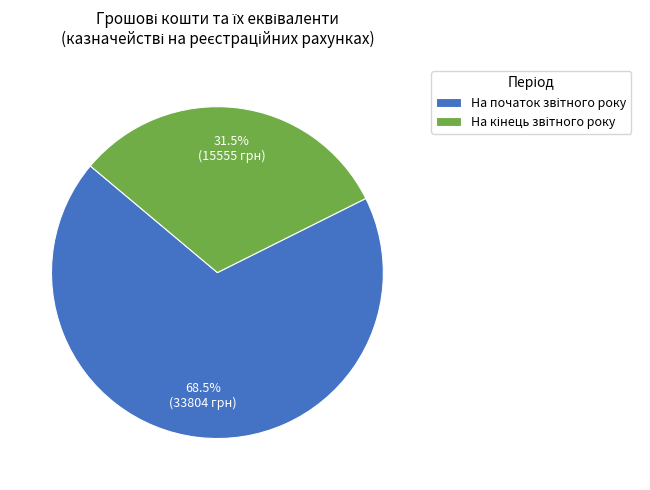

Is there any slice that represents more than half of the pie?

Yes